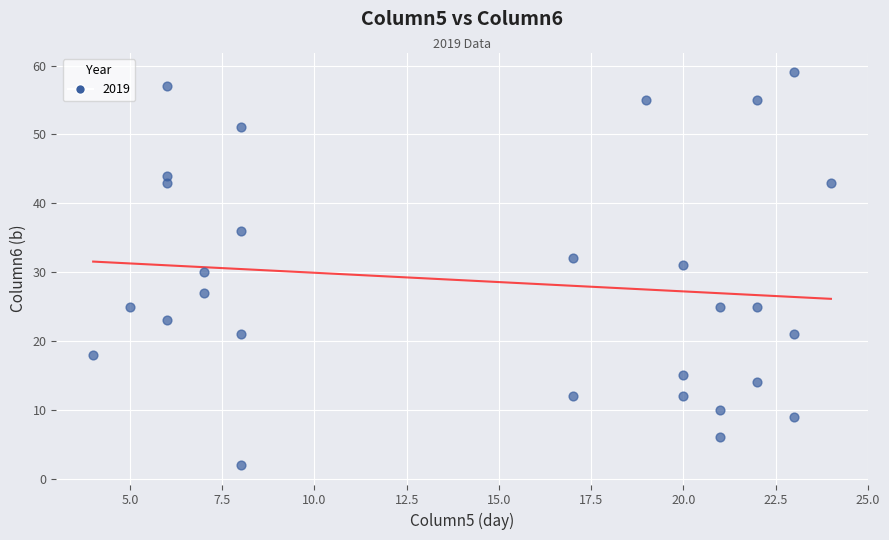

What is the range of X values (max minus min)?

20